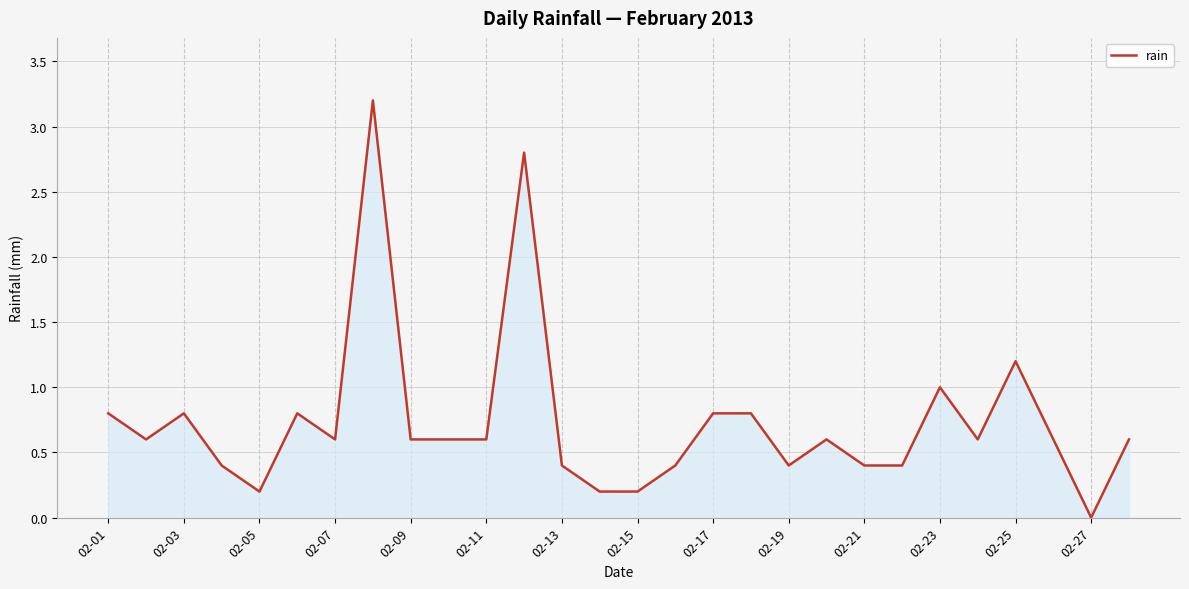

What is the maximum value shown in the chart?

3.2